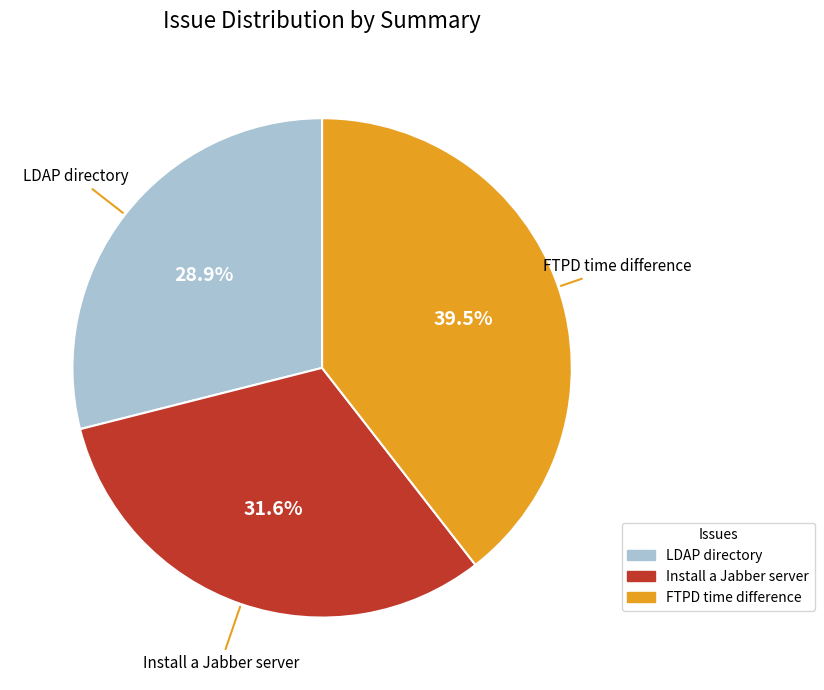

To the nearest percent, what percentage of the pie is Install a Jabber server?

32%